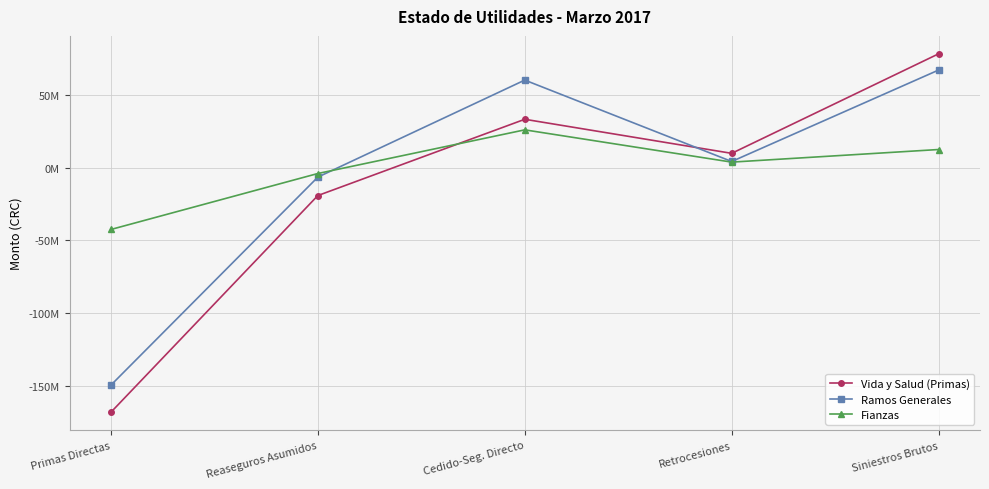

What are all the series names shown in the legend?

Vida y Salud (Primas), Ramos Generales, Fianzas